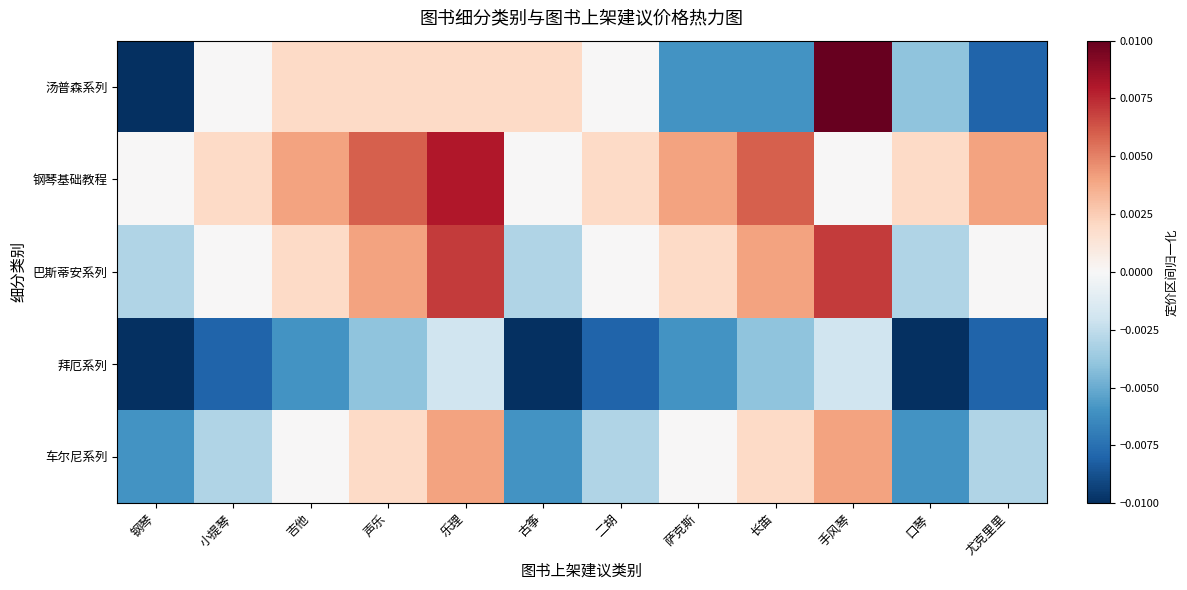

Which series has the widest spread of values?

汤普森系列